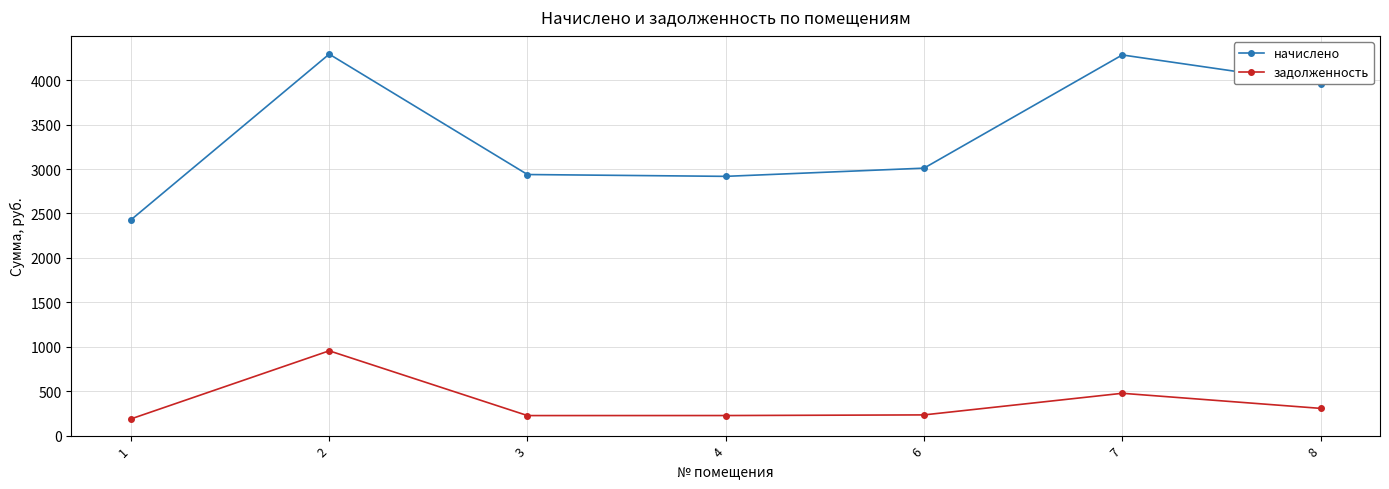

What is the greatest value displayed?

4293.8